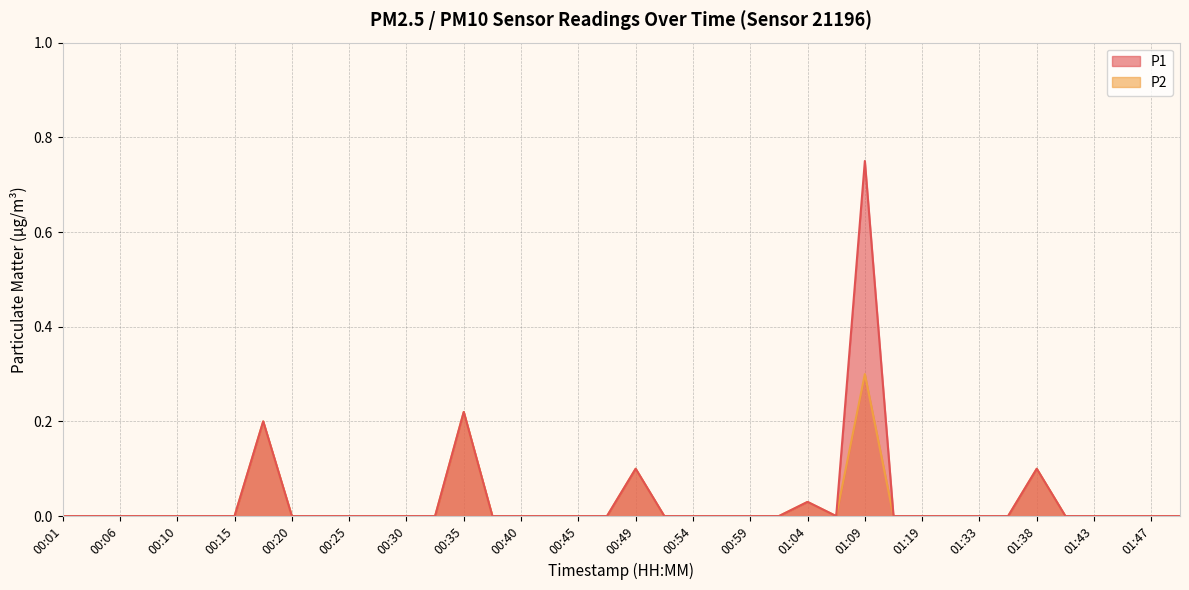

What position from the right is 00:59?

16